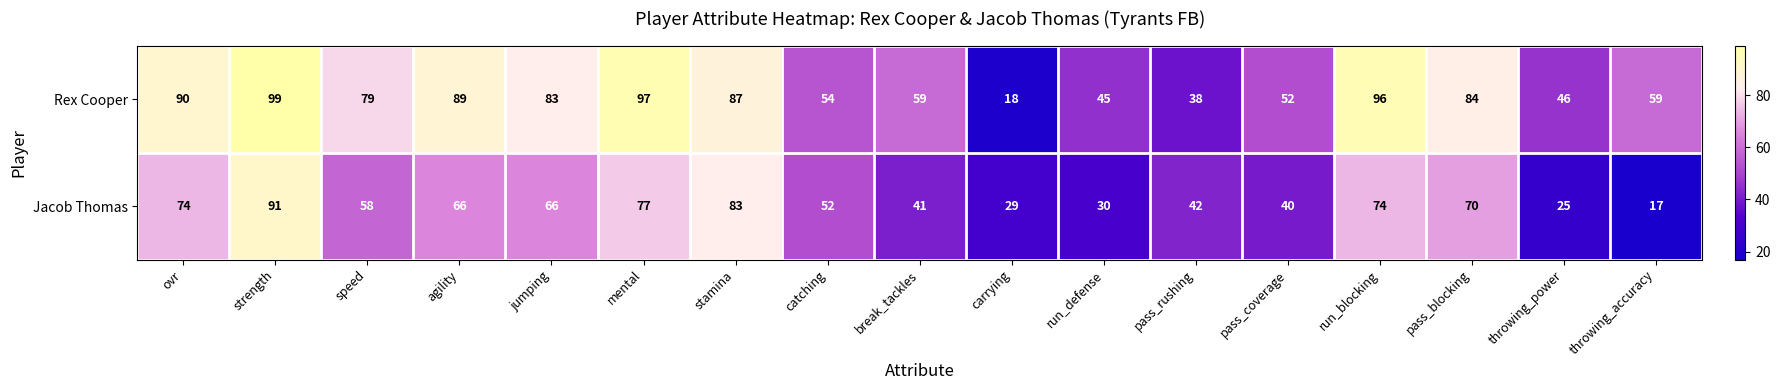

What is the total value across all series at stamina?

170